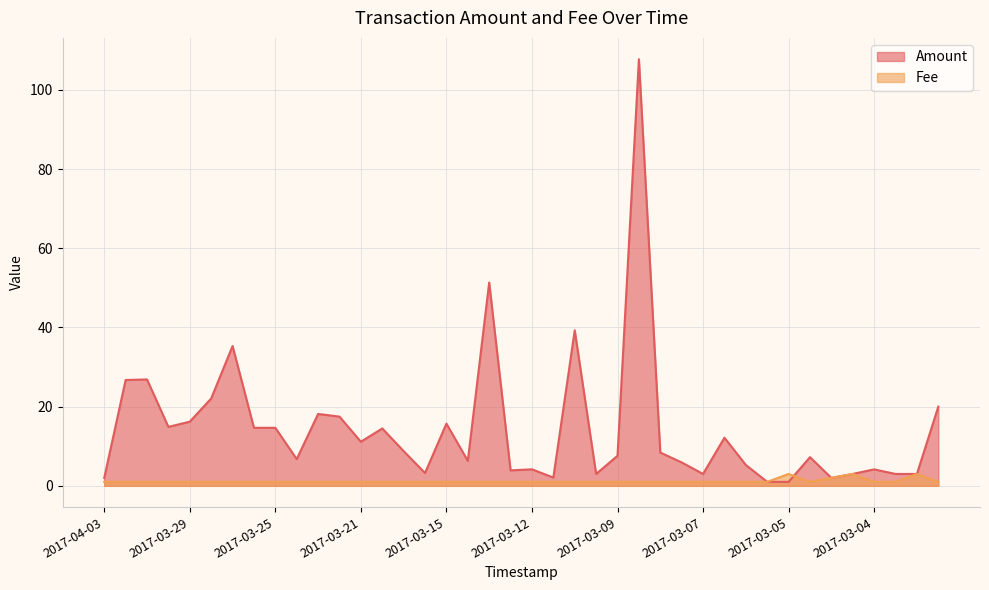

True or false: Amount has a value of 26.7 at 2017-03-30.

True